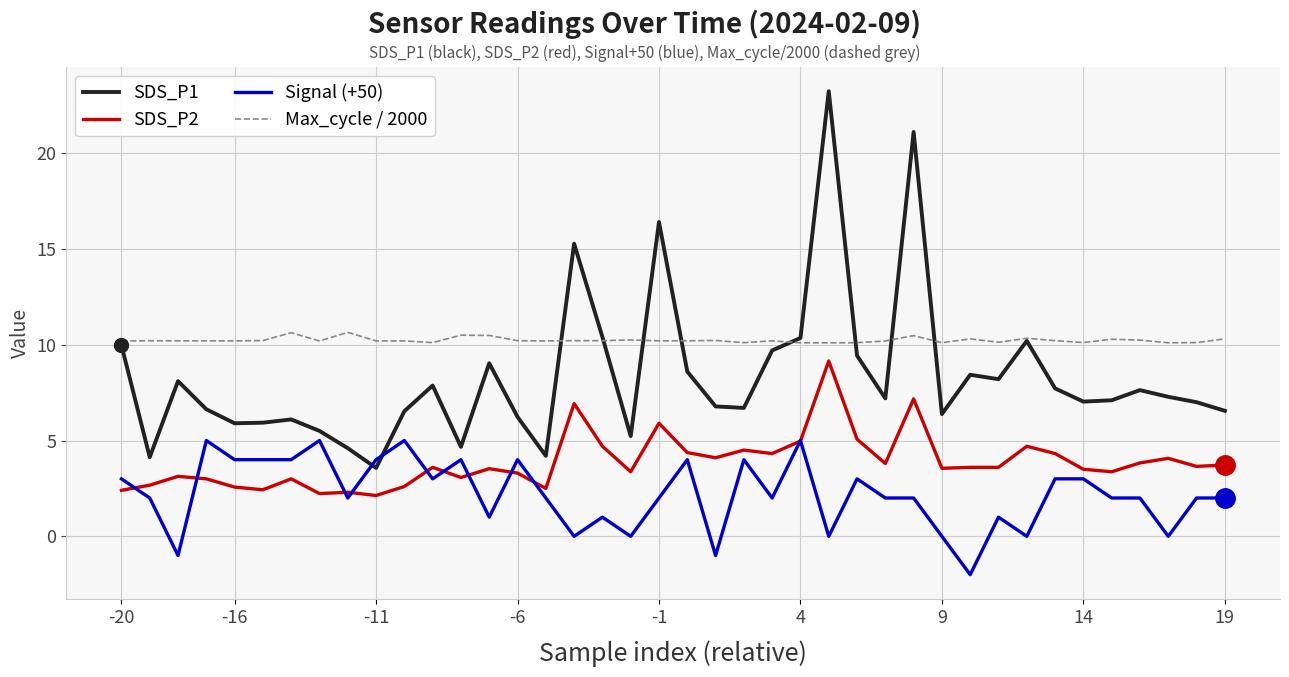

List the series in order of their overall mean, highest first.

Max_cycle / 2000, SDS_P1, SDS_P2, Signal (+50)